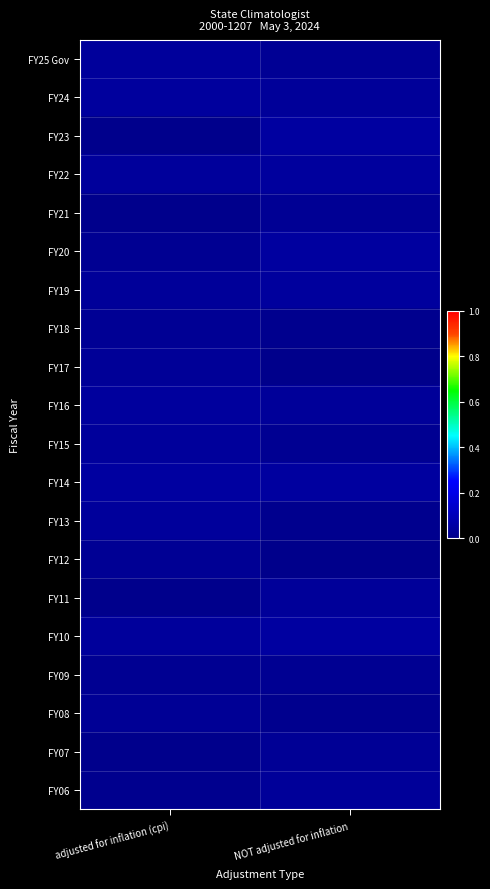

At which category is the sum across all series the highest?

NOT adjusted for inflation